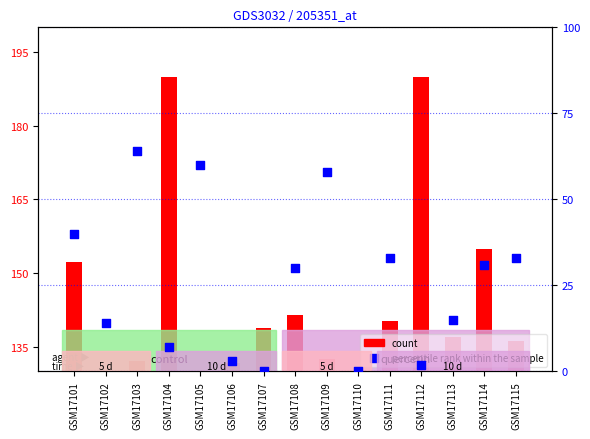

At how many categories does at least one series exceed 6?

15